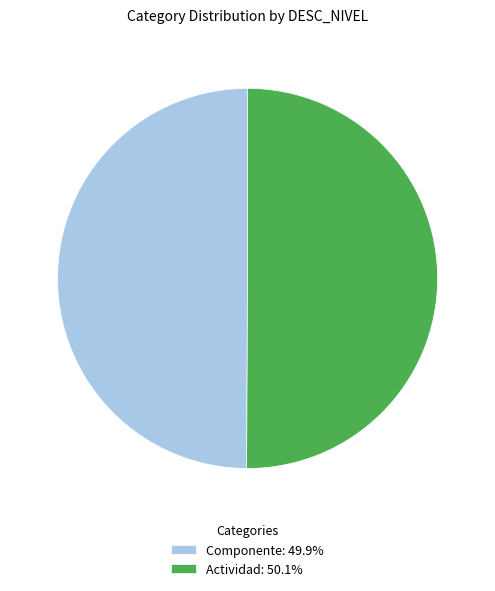

Is the sum of Actividad: 50.1% and Componente: 49.9% greater than half?

Yes